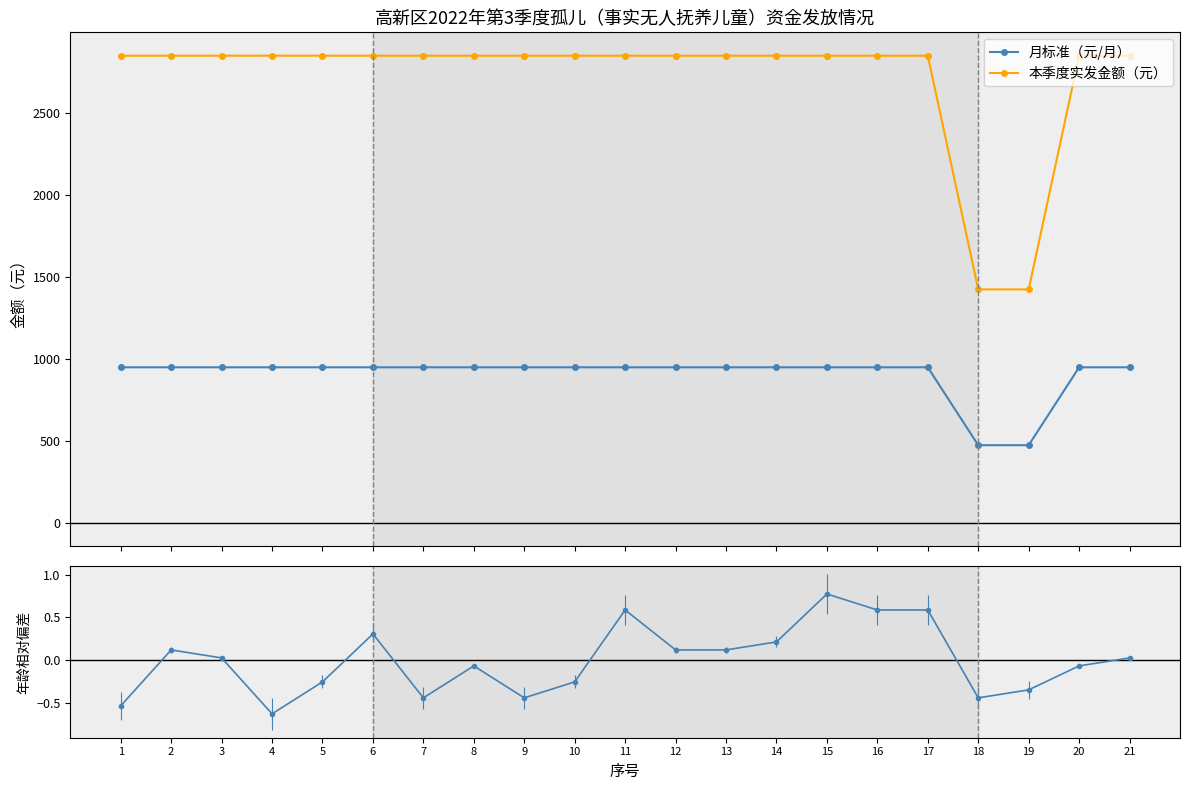

True or false: 本季度实发金额（元） and 月标准（元/月） cross at least once.

False